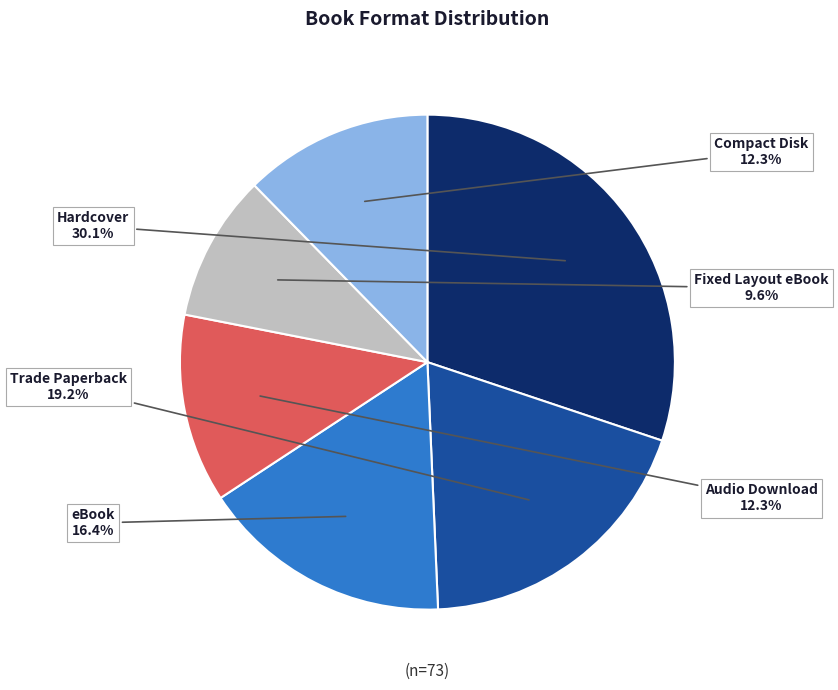

What percentage is NOT represented by Fixed Layout eBook?

90.4%